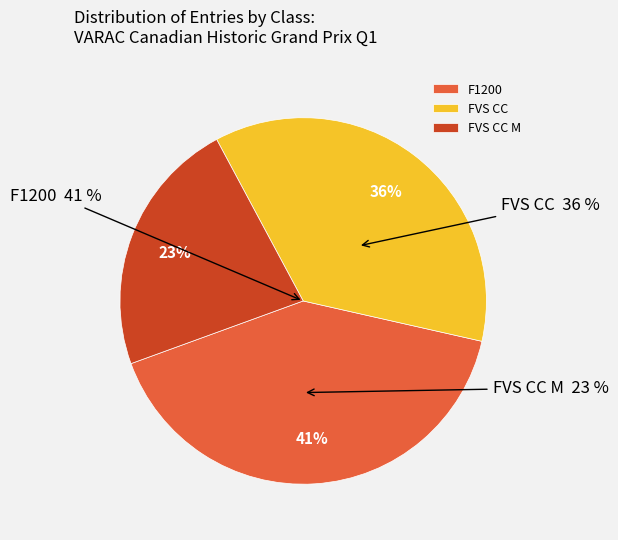

Which category has the smallest portion of the pie?

FVS CC M